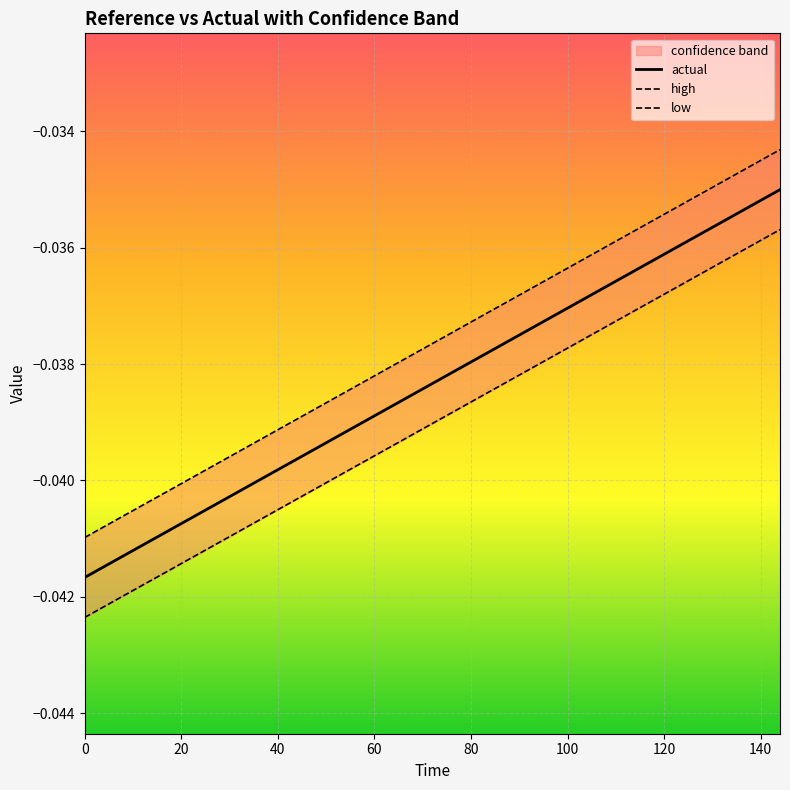

True or false: low has more than 1 points higher than both neighbors.

False